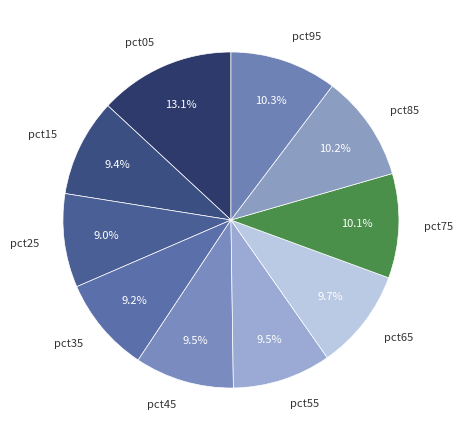

Combined, what portion of the pie is pct65 and pct05?

22.8%